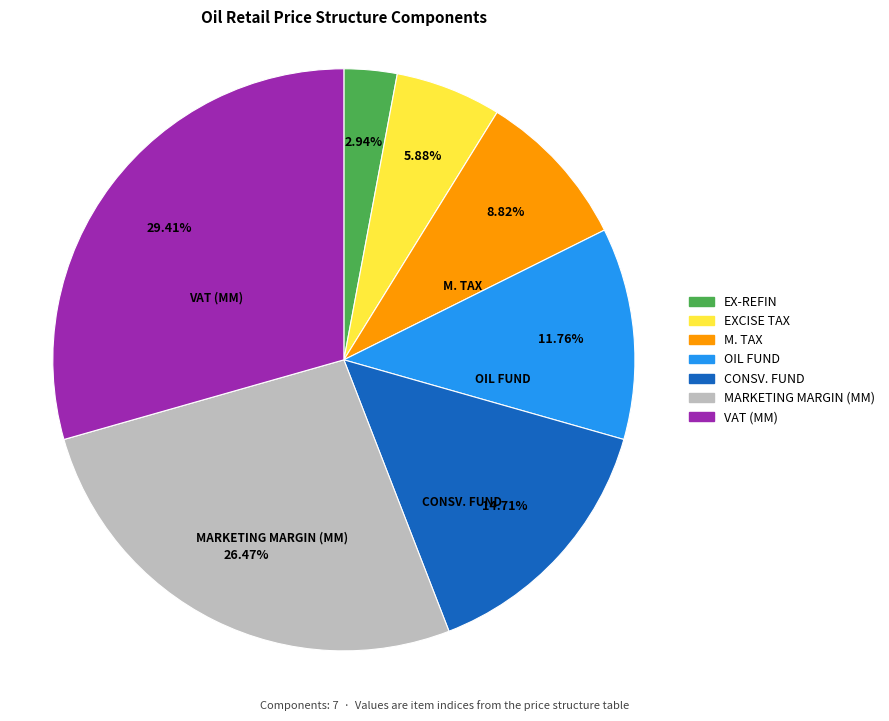

What percentage is the MARKETING MARGIN (MM) slice, to the nearest percent?

26%